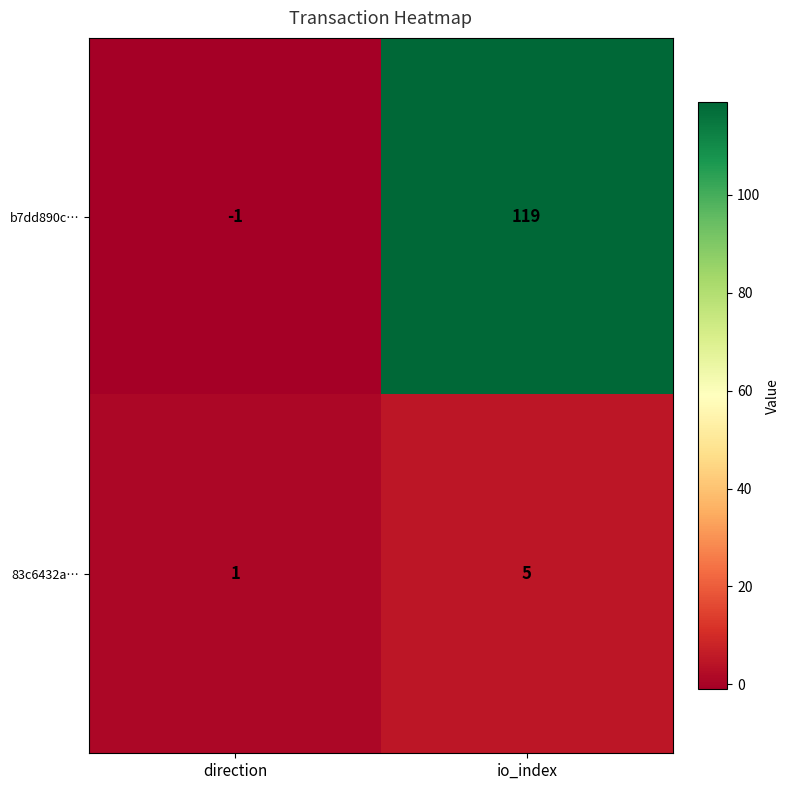

At which category does the chart reach its peak across all series?

io_index